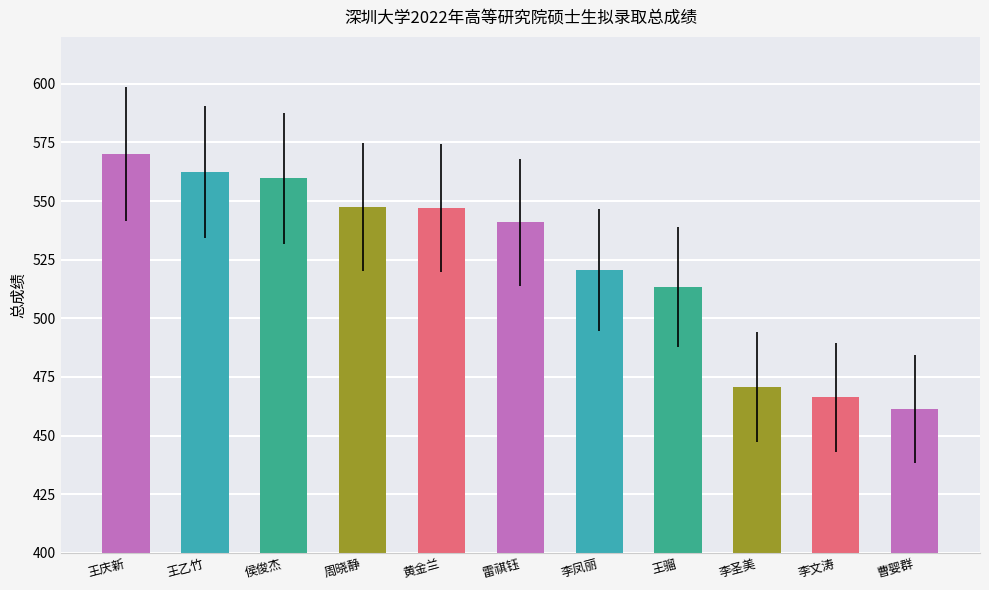

Are the bars grouped side by side (vs. stacked)?

No